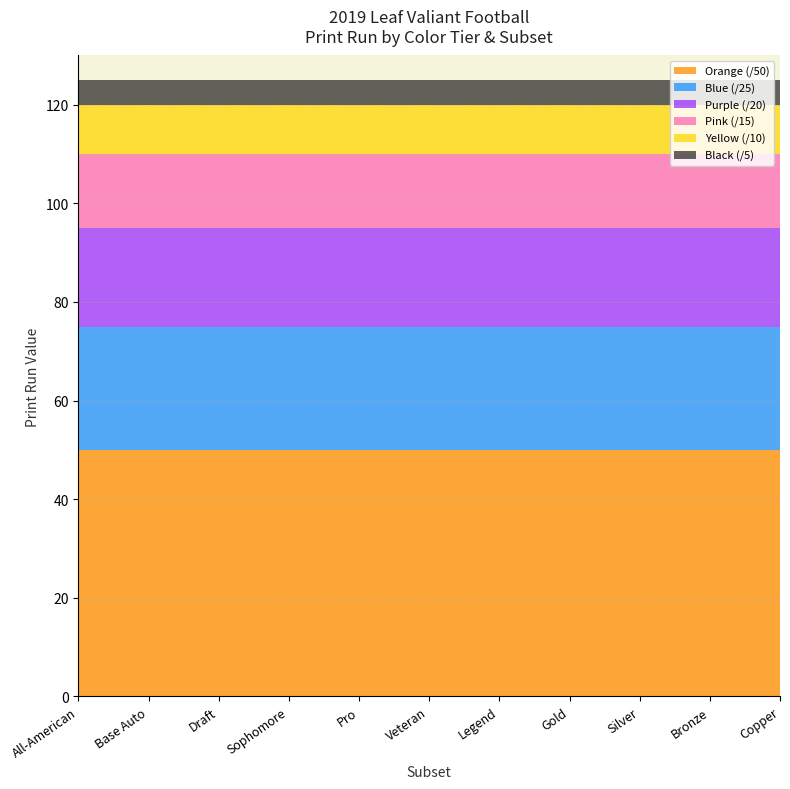

Reading left to right, what are all the values shown in this chart?

Orange: 50	50	50	50	50	50	50	50	50	50	50
Blue: 25	25	25	25	25	25	25	25	25	25	25
Purple: 20	20	20	20	20	20	20	20	20	20	20
Pink: 15	15	15	15	15	15	15	15	15	15	15
Yellow: 10	10	10	10	10	10	10	10	10	10	10
Black: 5	5	5	5	5	5	5	5	5	5	5